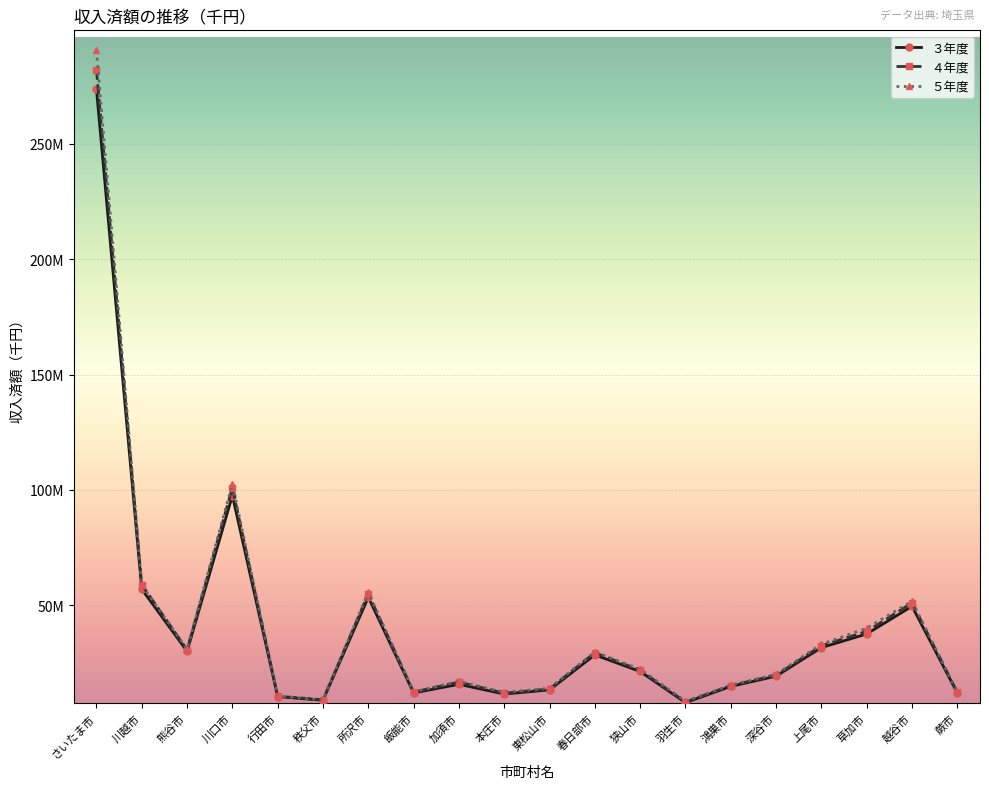

Where does the ５年度 series first go above 22226072?

さいたま市